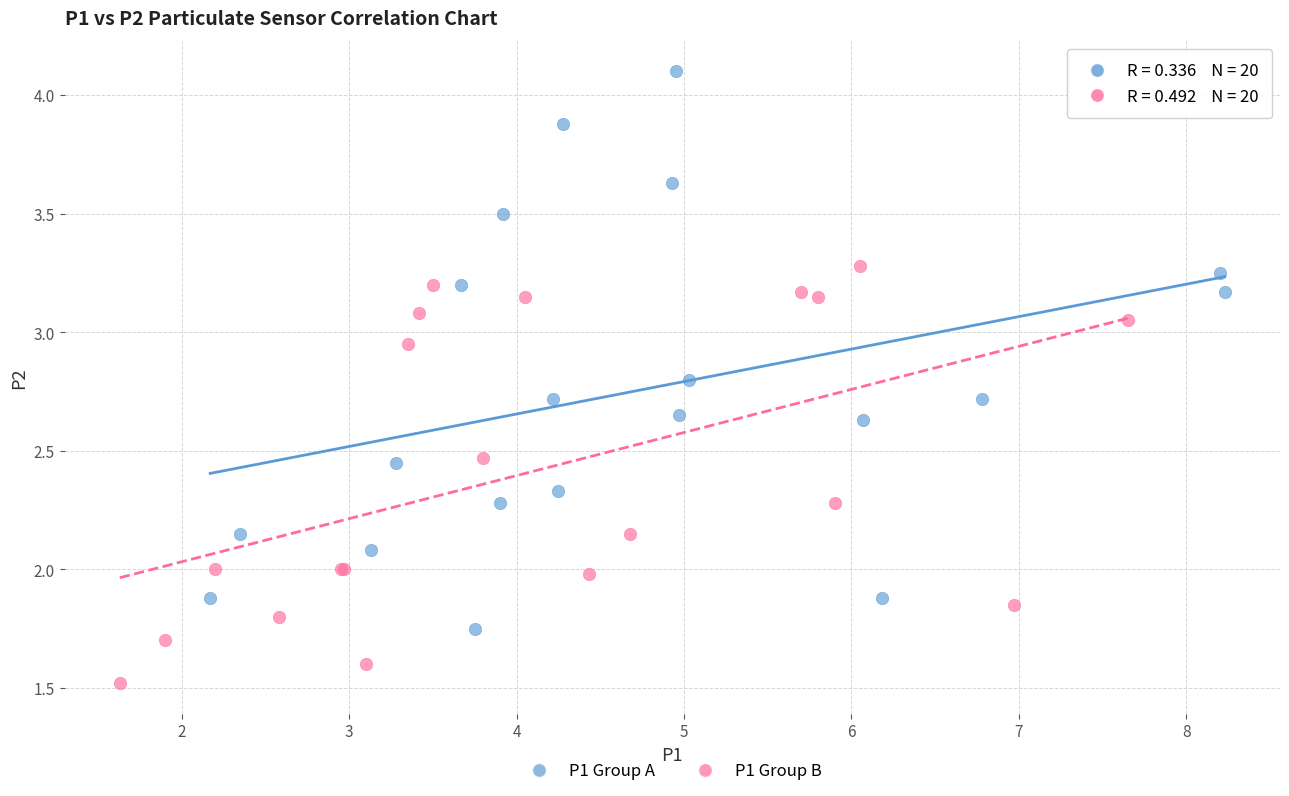

Which series contains the lowest Y value?

P1 Group B